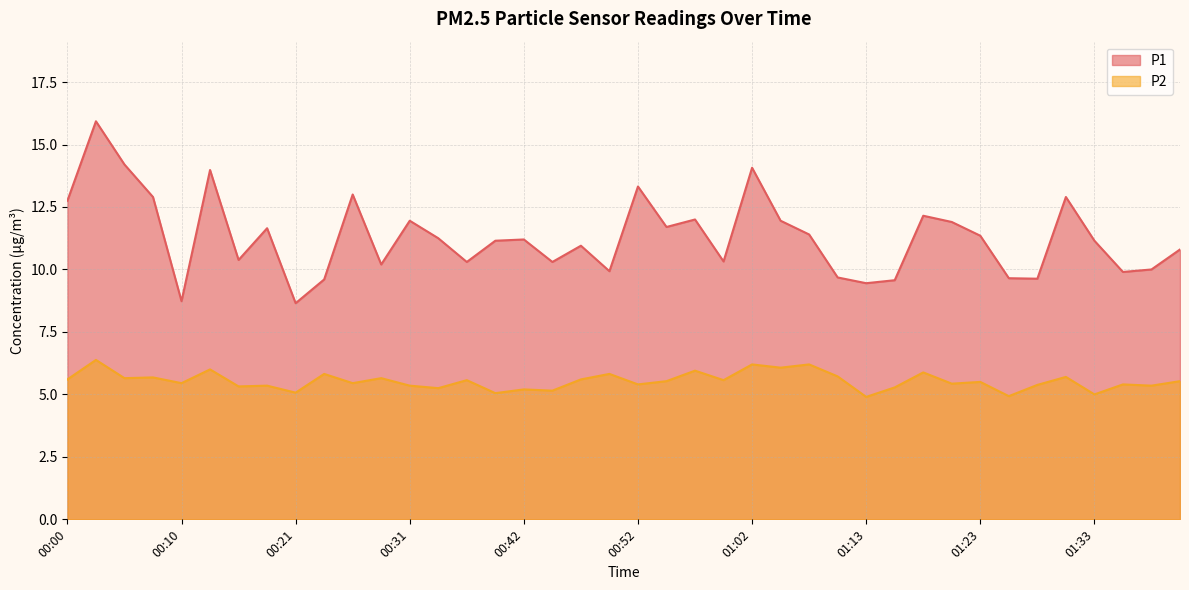

What is the spread (max minus min) of values at 01:28?

4.3